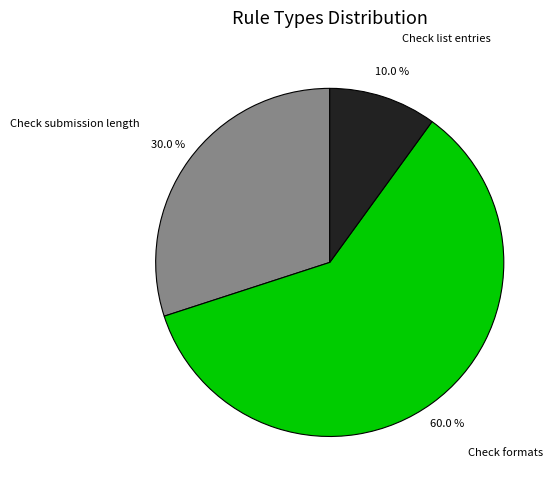

Is it true that Check formats is 60% of the pie?

True